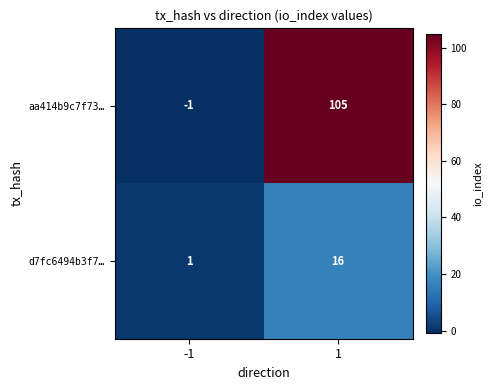

List the series in order of their overall mean, highest first.

aa414b9c7f73…, d7fc6494b3f7…